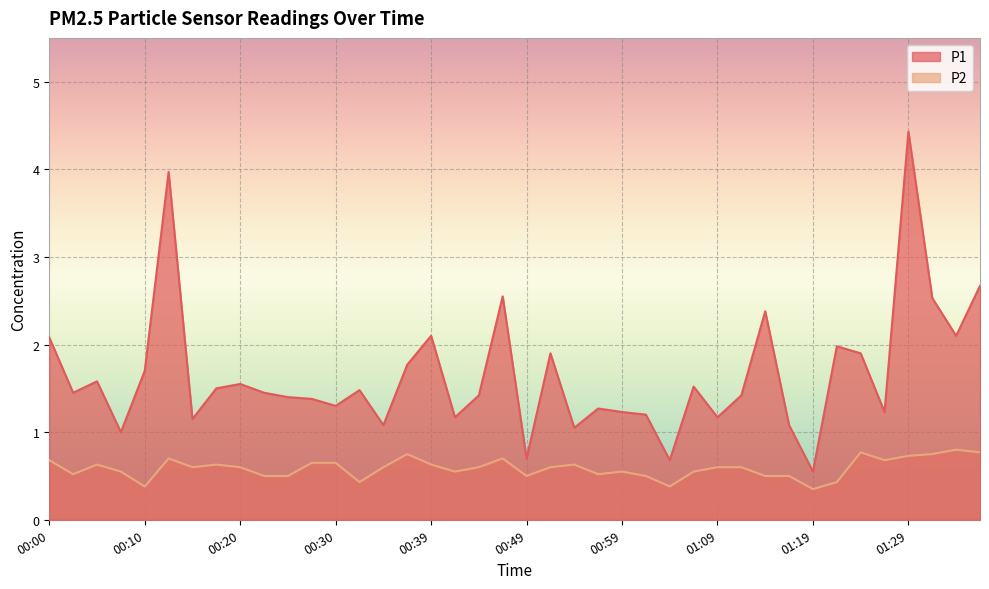

The P2 series shows 0.3 at 01:19. True or false?

True